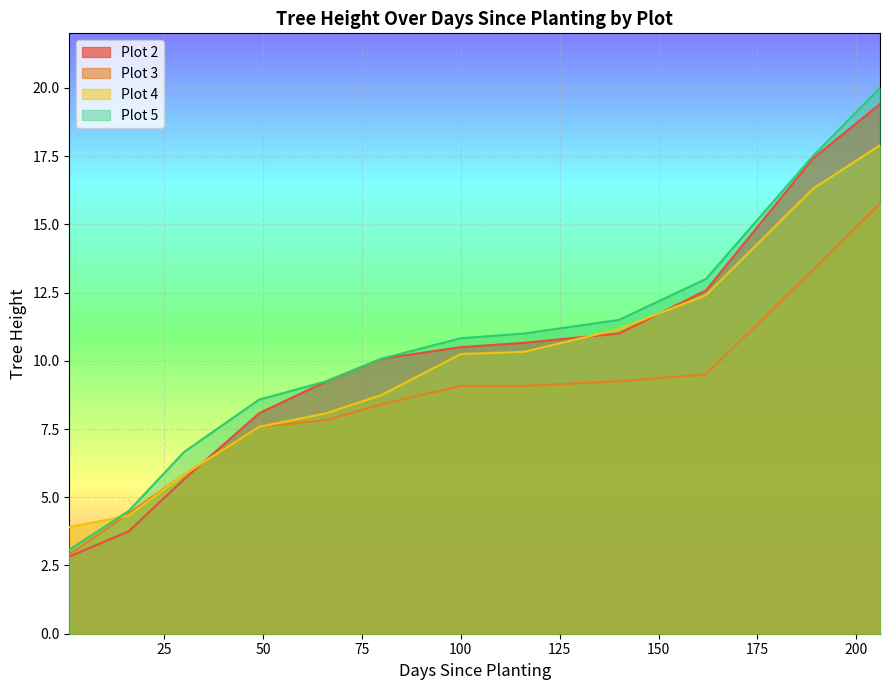

How many values in the Plot 2 series exceed 10?

7